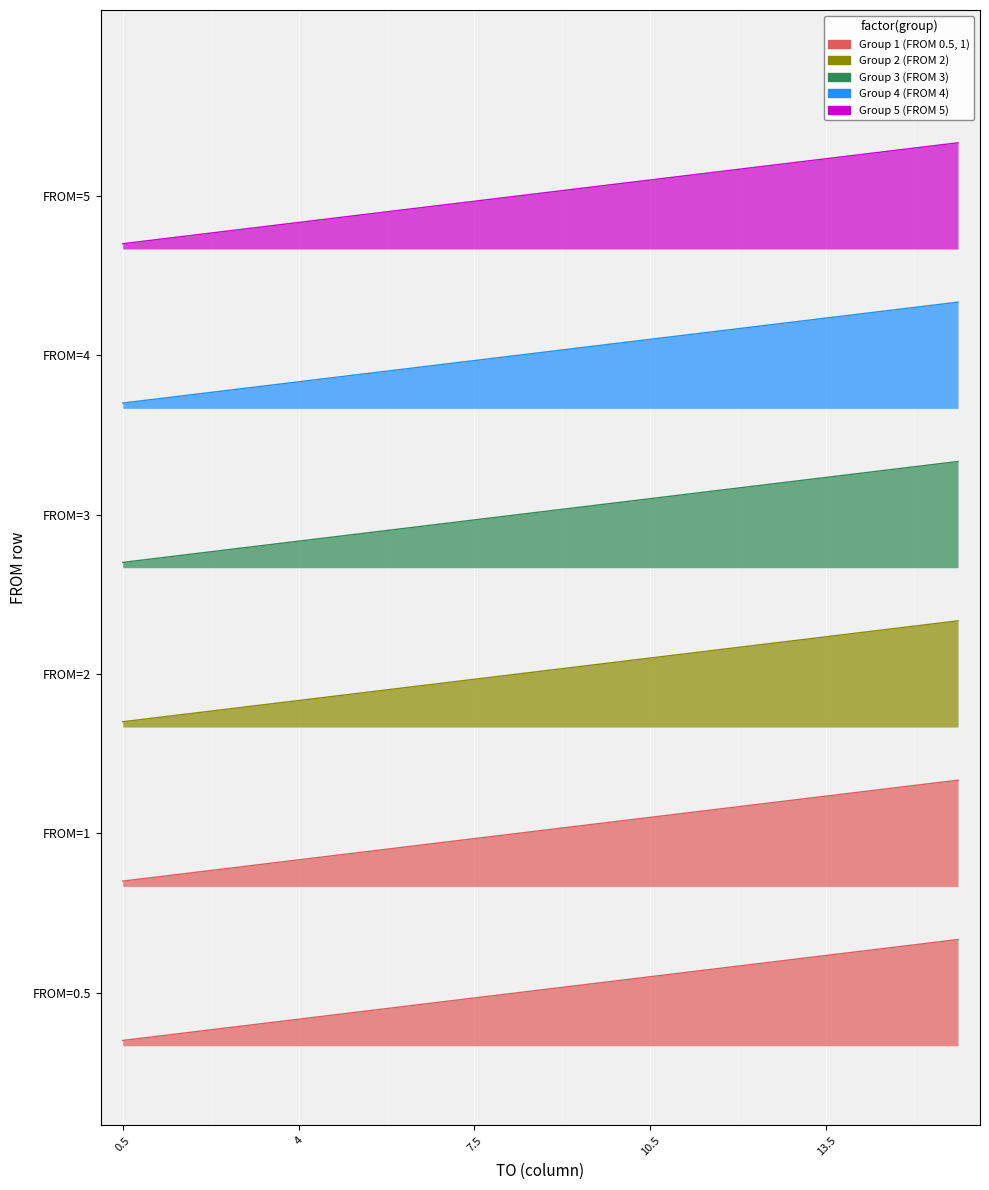

What is the greatest value displayed?

6.8